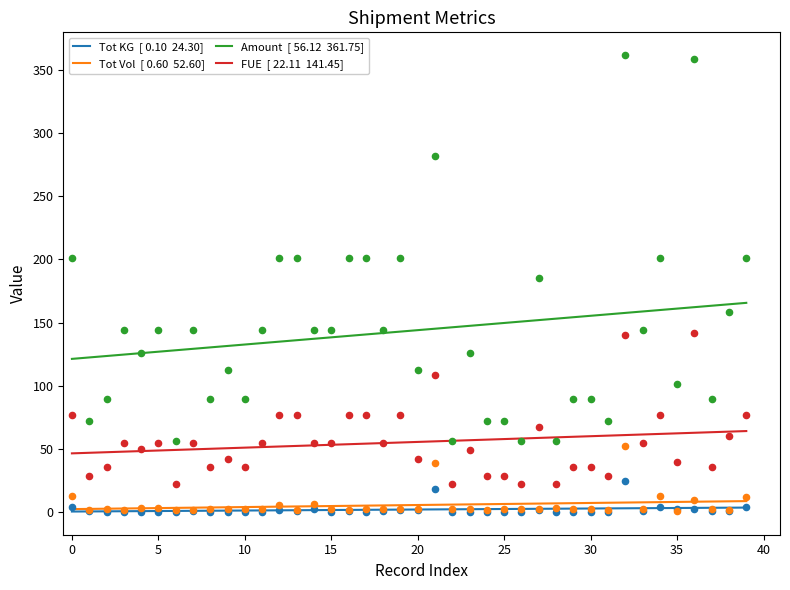

What are all the series names shown in the legend?

Tot KG, Tot Vol, Amount, FUE